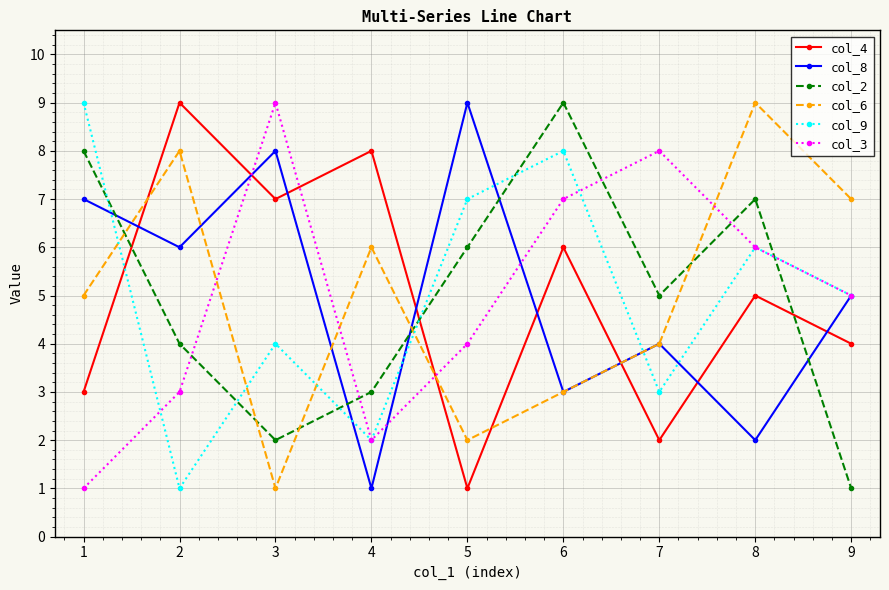

What is the sum of the col_2 values at 8 and 2?

11